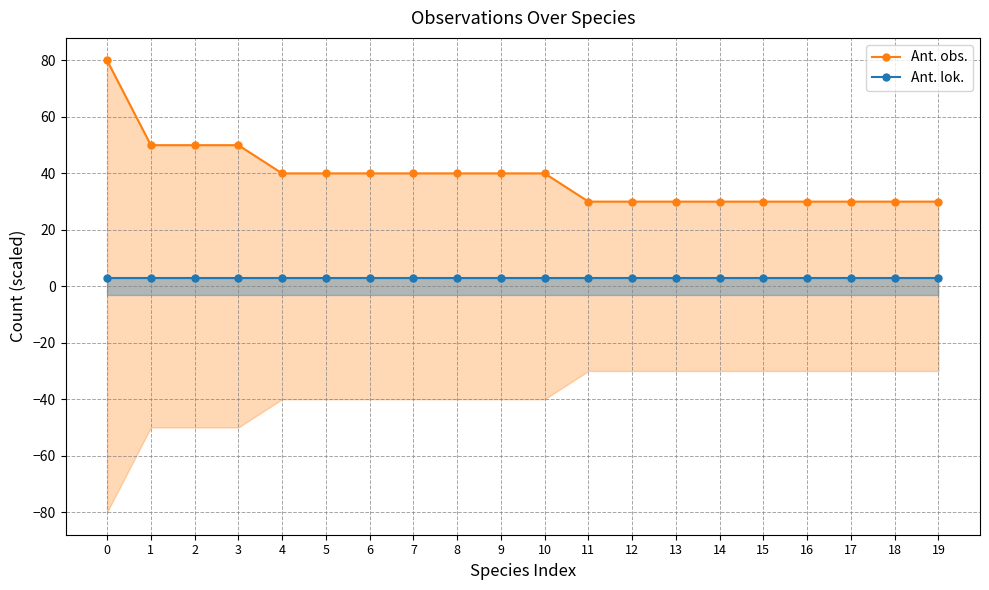

At which label is Ant. obs. closest to 55?

1